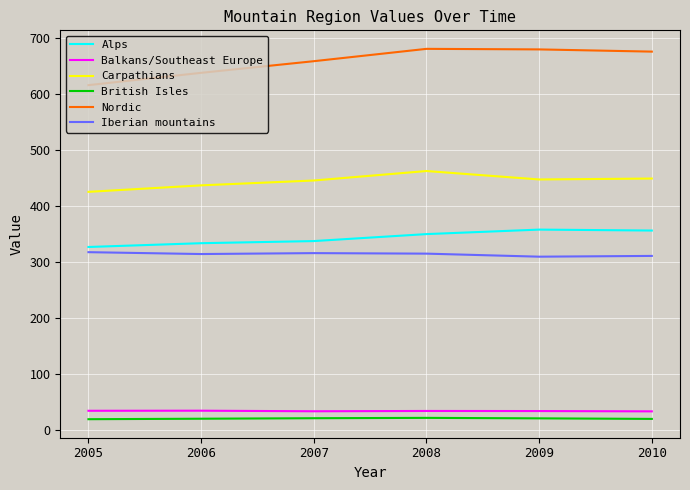

List the series in order of their peak value, lowest first.

British Isles, Balkans/Southeast Europe, Iberian mountains, Alps, Carpathians, Nordic